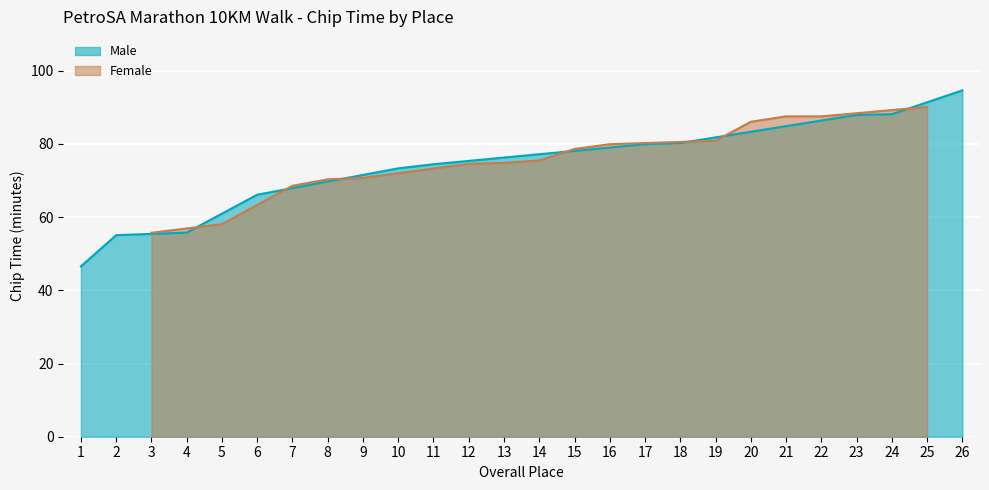

Which category has the highest value in the Male series?

26